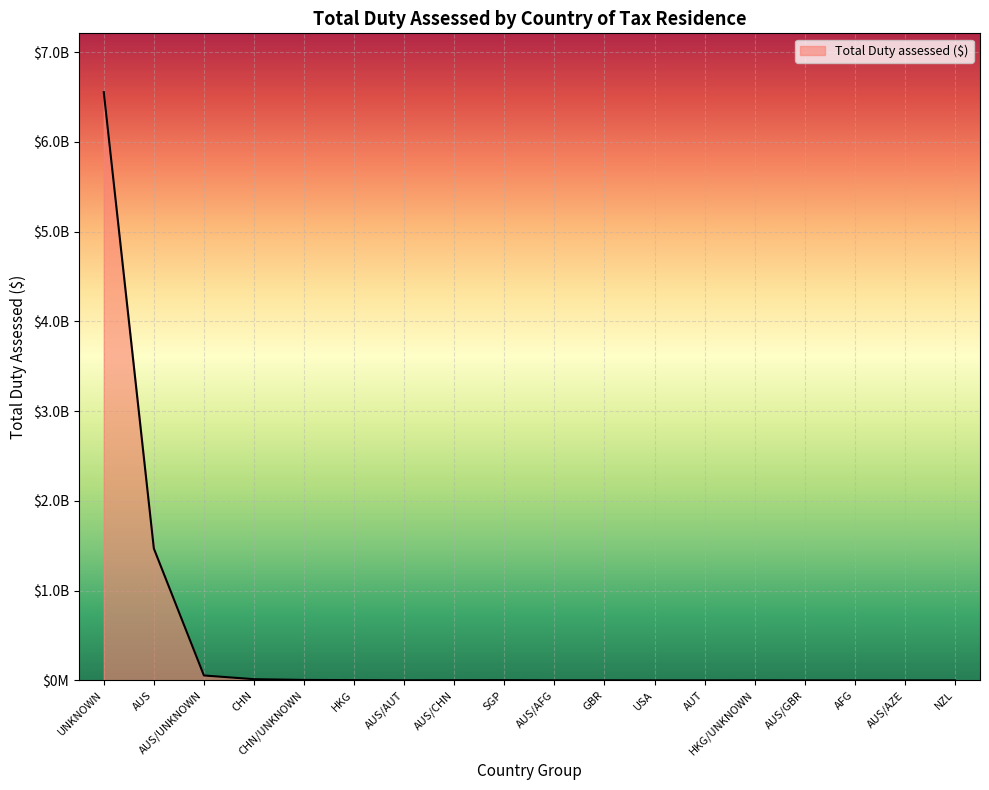

What is the value of the 18th point from the left?

181277.0